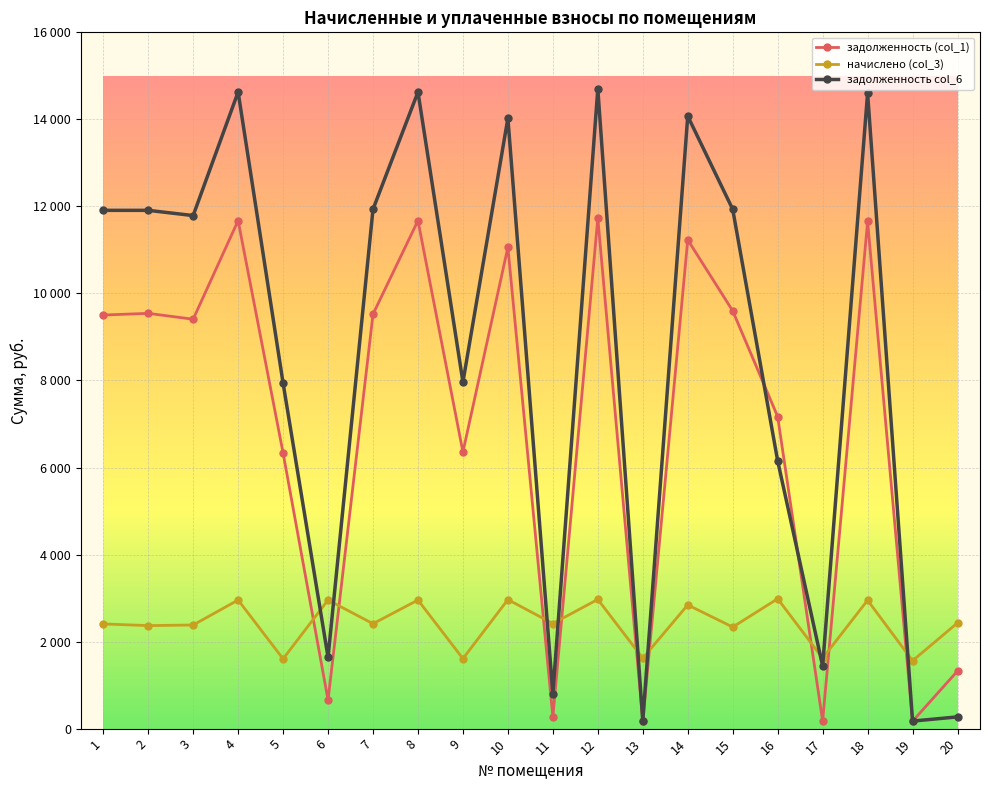

List the series in order of their overall mean, highest first.

задолженность col_6, задолженность (col_1), начислено (col_3)